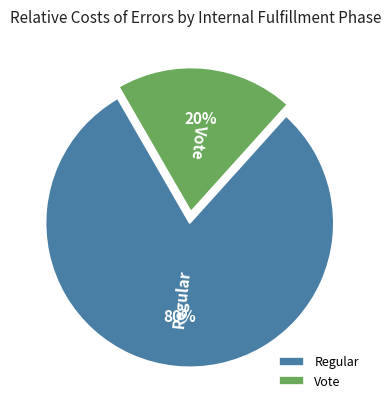

To the nearest percent, what is the difference between the Regular and Vote slice percentages?

60%